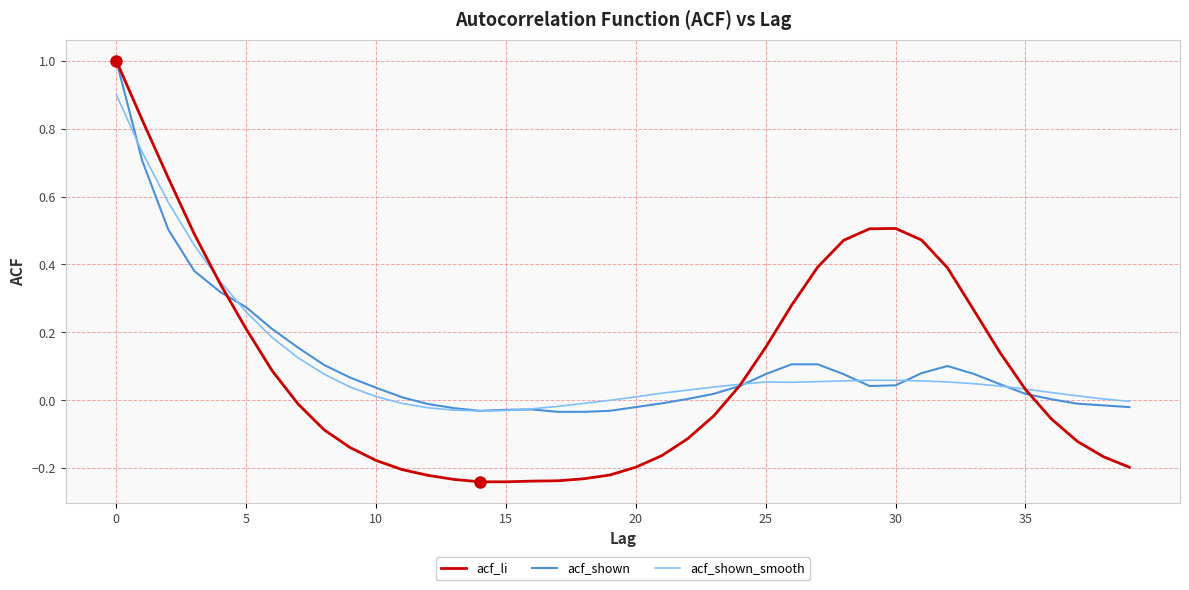

Which series has the largest range (max minus min)?

acf_li